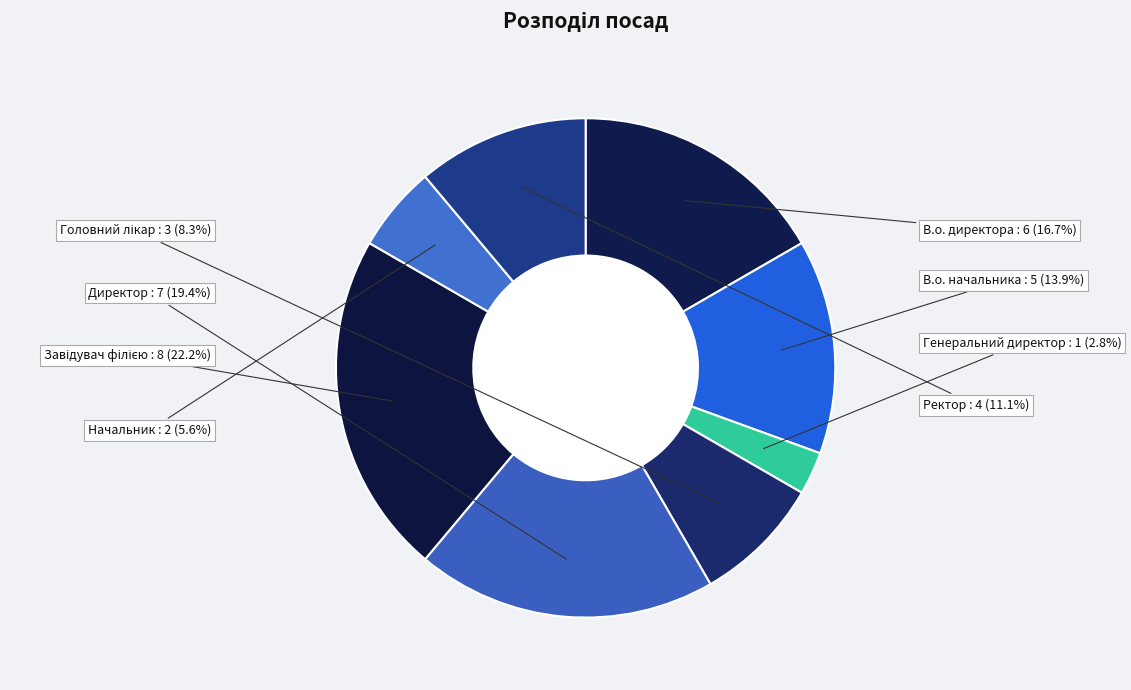

Which category has the biggest portion of the pie?

Завідувач філією